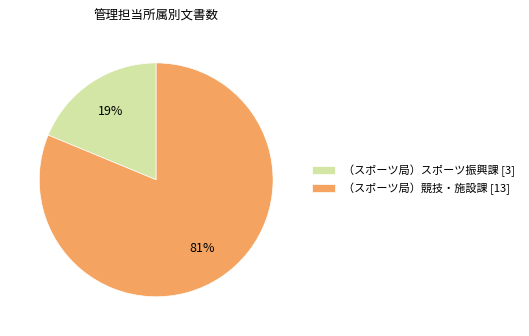

To the nearest percent, what portion does （スポーツ局）競技・施設課 [13] represent?

81%